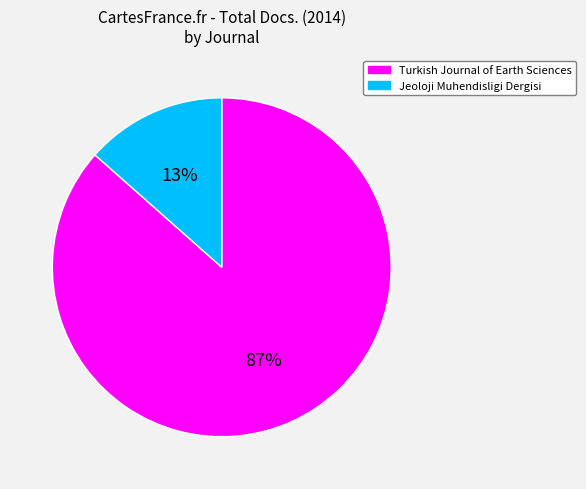

Do Jeoloji Muhendisligi Dergisi and Turkish Journal of Earth Sciences together represent more than half of the pie?

Yes